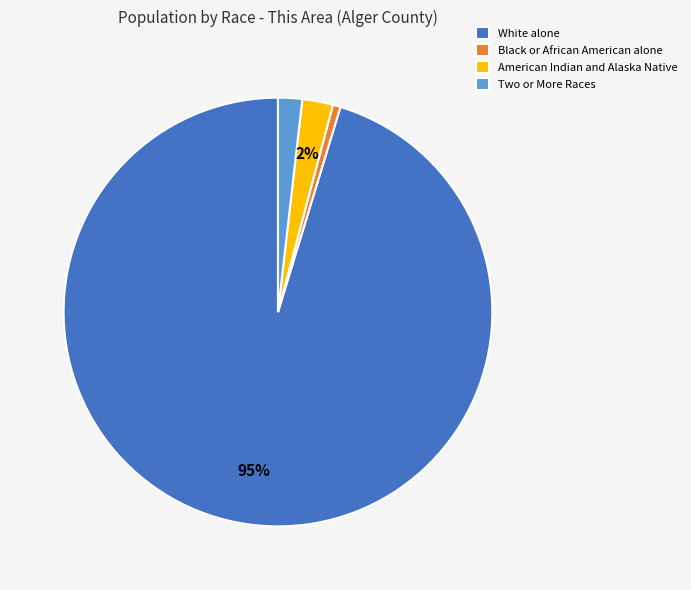

To the nearest percent, what percentage of the pie is Two or More Races?

2%